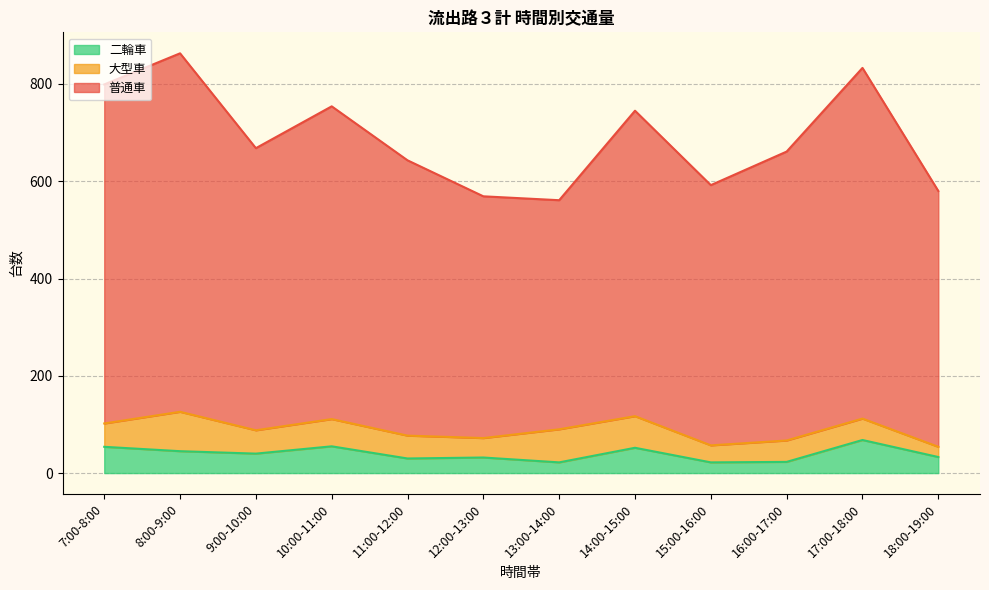

What is the value of the 普通車 point at the 9th from the left?

592